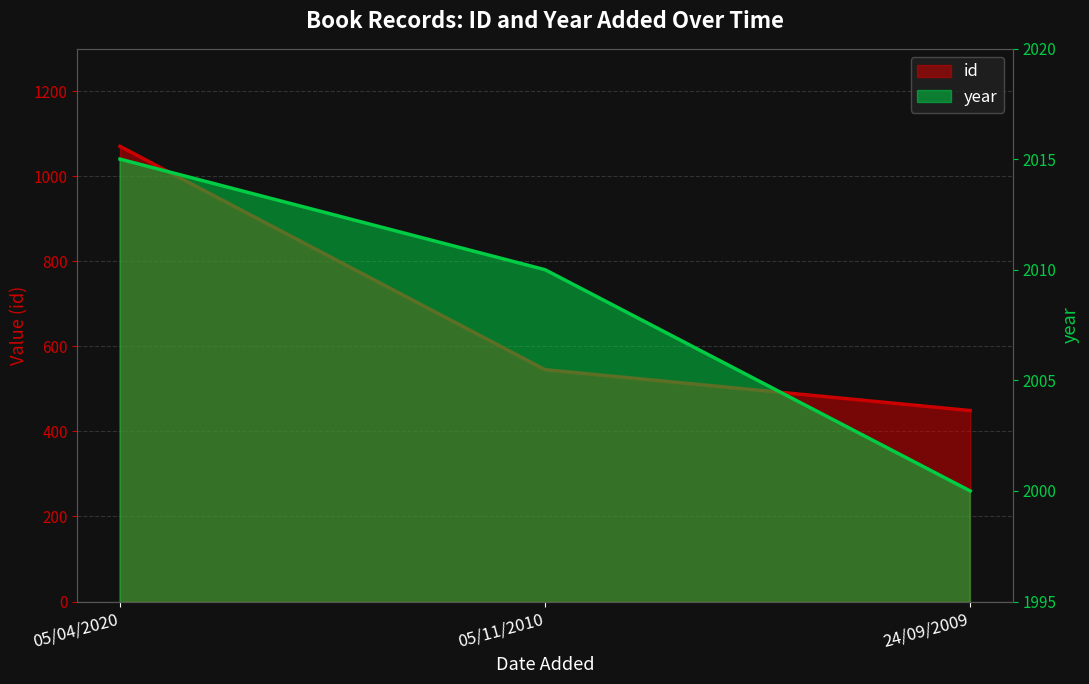

Rank the categories by year value from highest to lowest.

05/04/2020, 05/11/2010, 24/09/2009